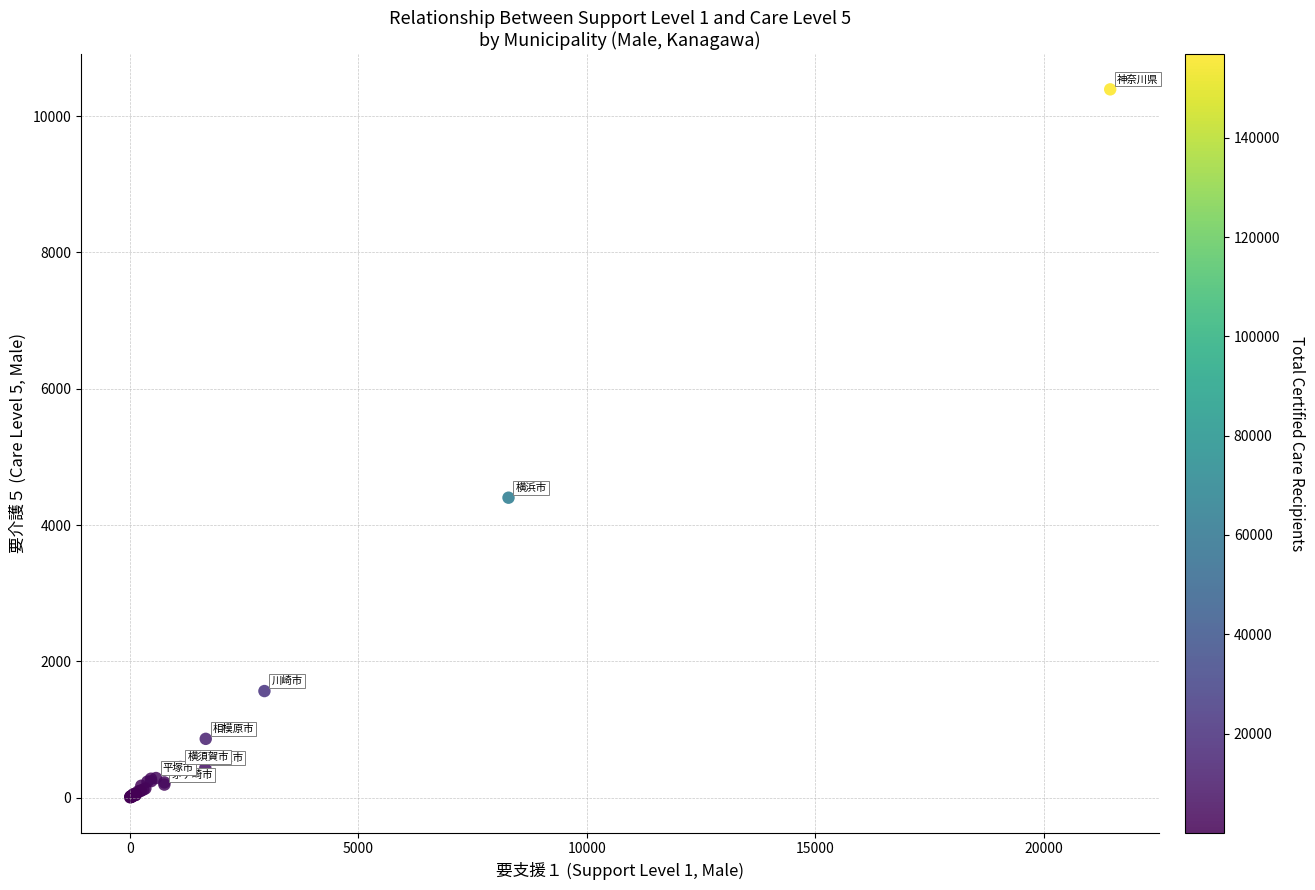

What Y value in the scatter plot is closest to 5199?

4402